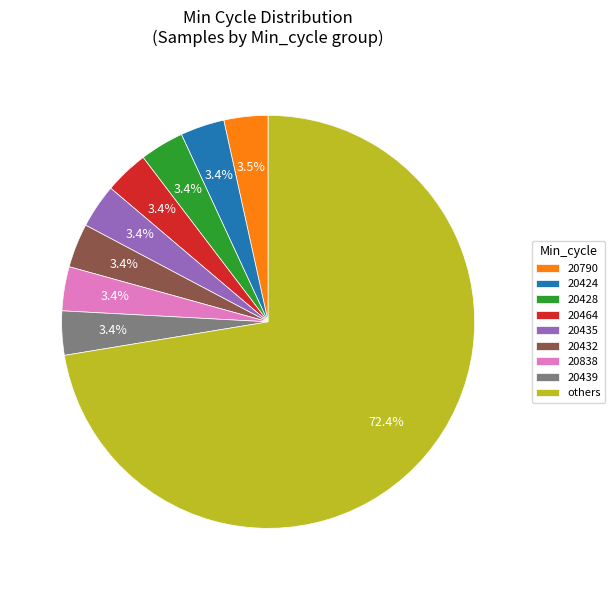

Is there any slice that represents more than half of the pie?

Yes